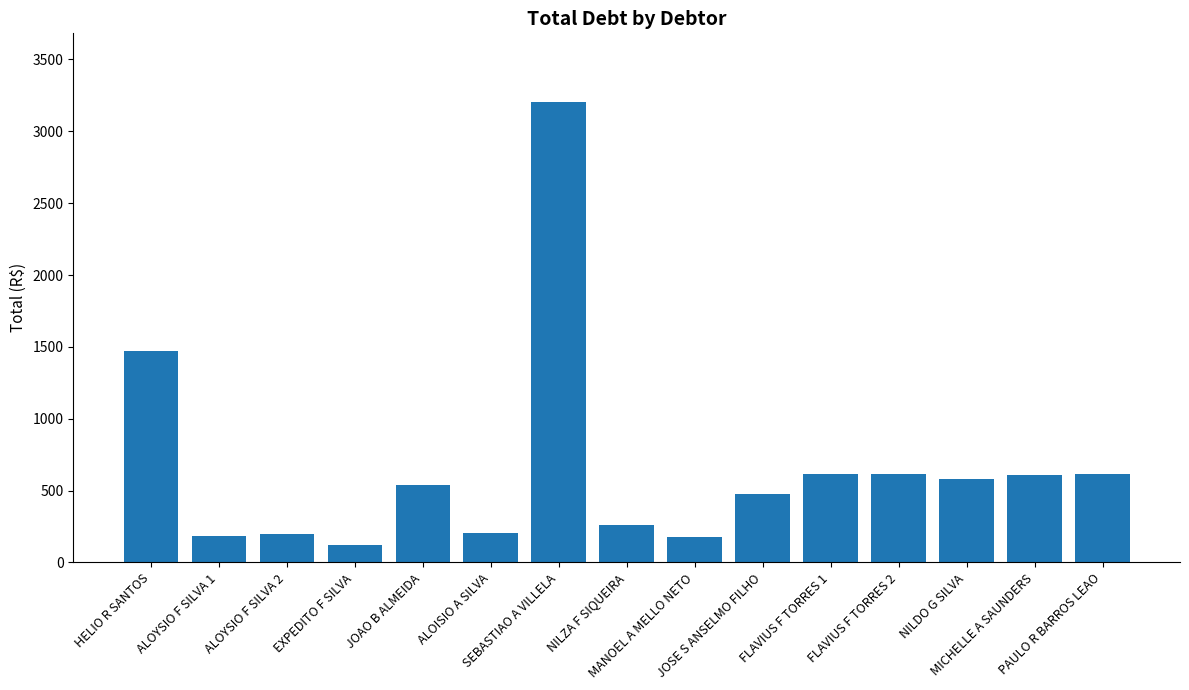

What is the value of the 1st bar from the left?

1473.4